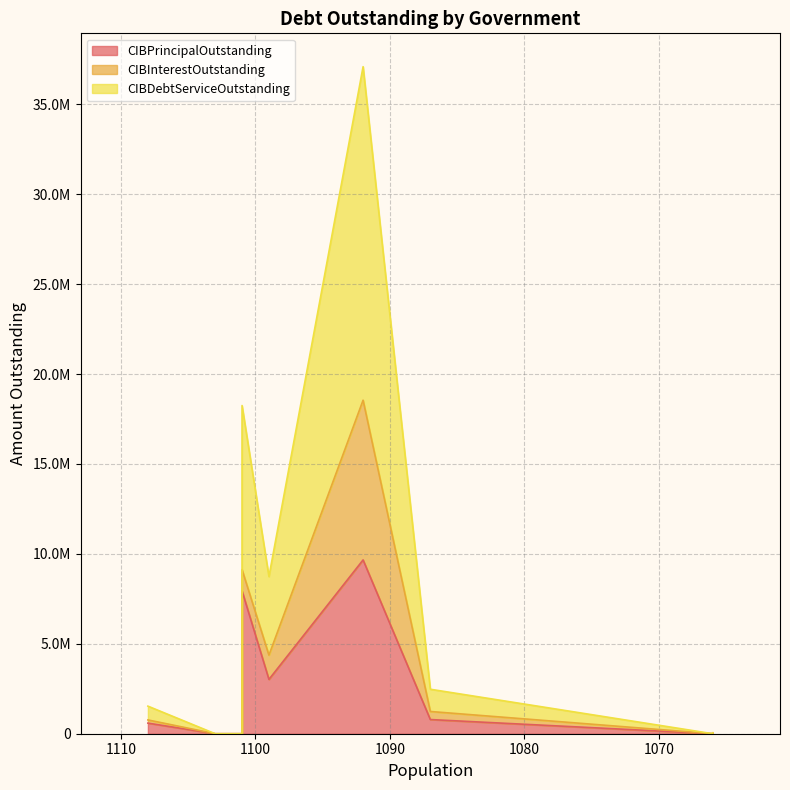

Rank the series by their maximum value, from lowest to highest.

CIBInterestOutstanding, CIBPrincipalOutstanding, CIBDebtServiceOutstanding